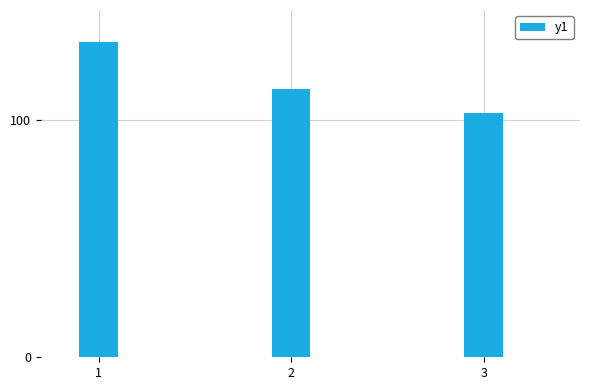

Reading right to left, what are all the values shown in this chart?

103	113	133